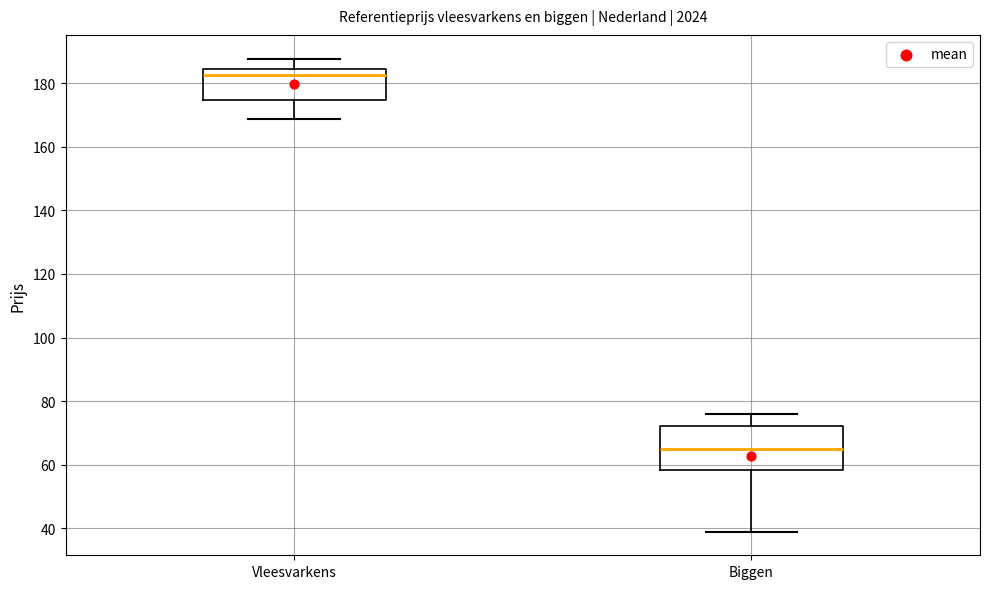

Reading left to right, transcribe this box plot: for each box, give where its median line is, the range the box spans, and where its two whiskers end, as read against the y-axis. The values are not printed on the chart, so give them approximately, as read against the axis.

Vleesvarkens: median 182, box 174 to 184, whiskers 168 to 188
Biggen: median 66, box 58 to 72, whiskers 40 to 76